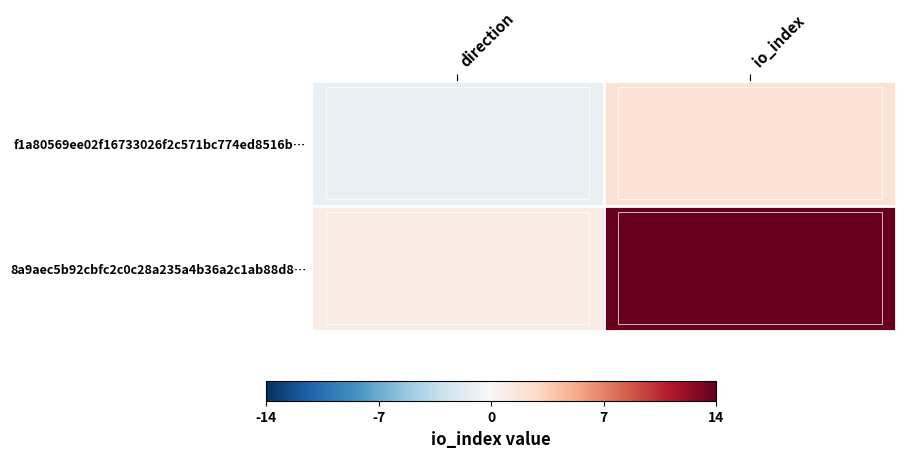

Rank the series by their maximum value, from highest to lowest.

8a9aec5b92cbfc2c0c28a235a4b36a2c1ab88d8…, f1a80569ee02f16733026f2c571bc774ed8516b…